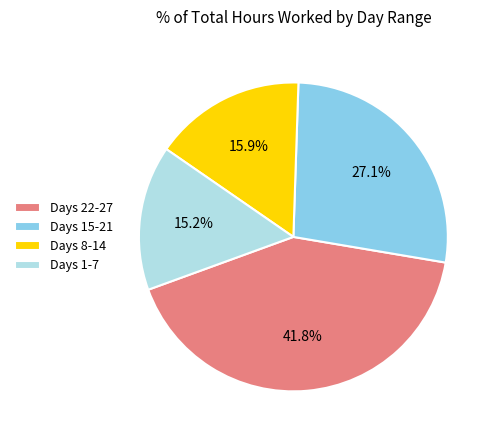

Approximately how many times larger is the value at Days 15-21 compared to Days 1-7?

1.8